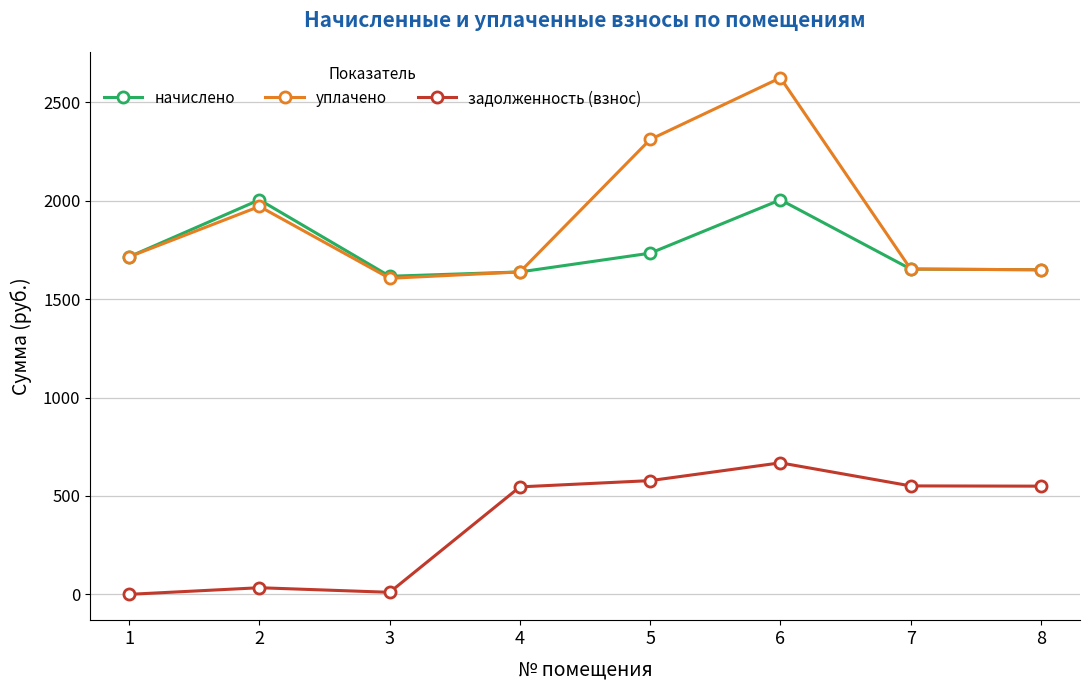

What is the sum of all задолженность (взнос) values?

2937.6